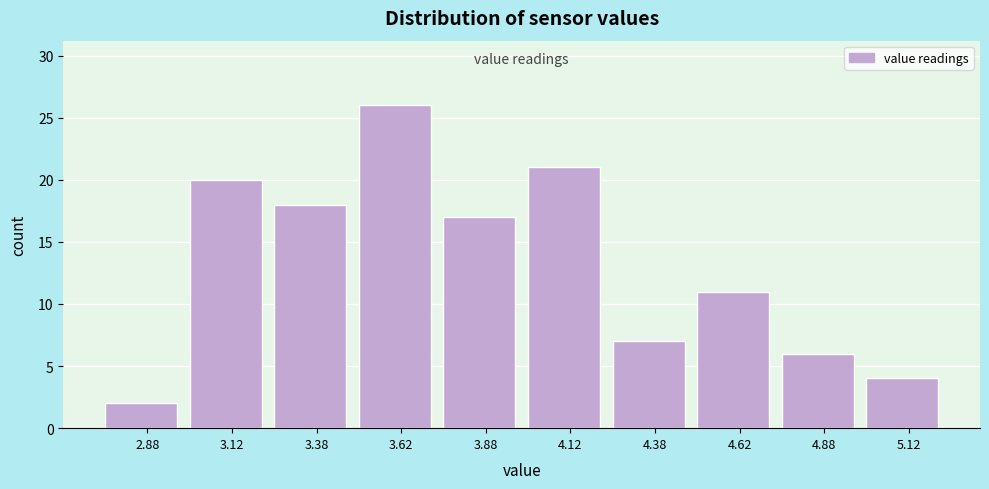

Which range on the x-axis has the tallest bar?

3.50 to 3.75